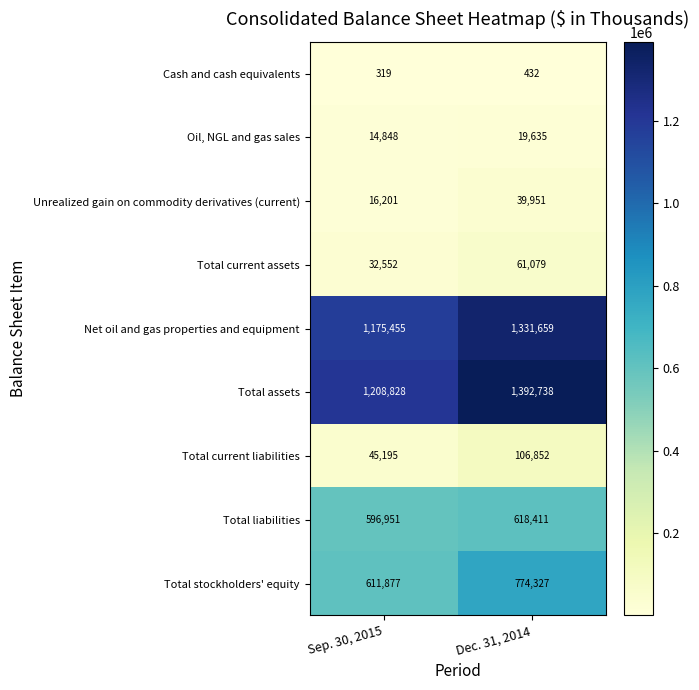

Read the Cash and cash equivalents value at Sep. 30, 2015, to the nearest 50.

300